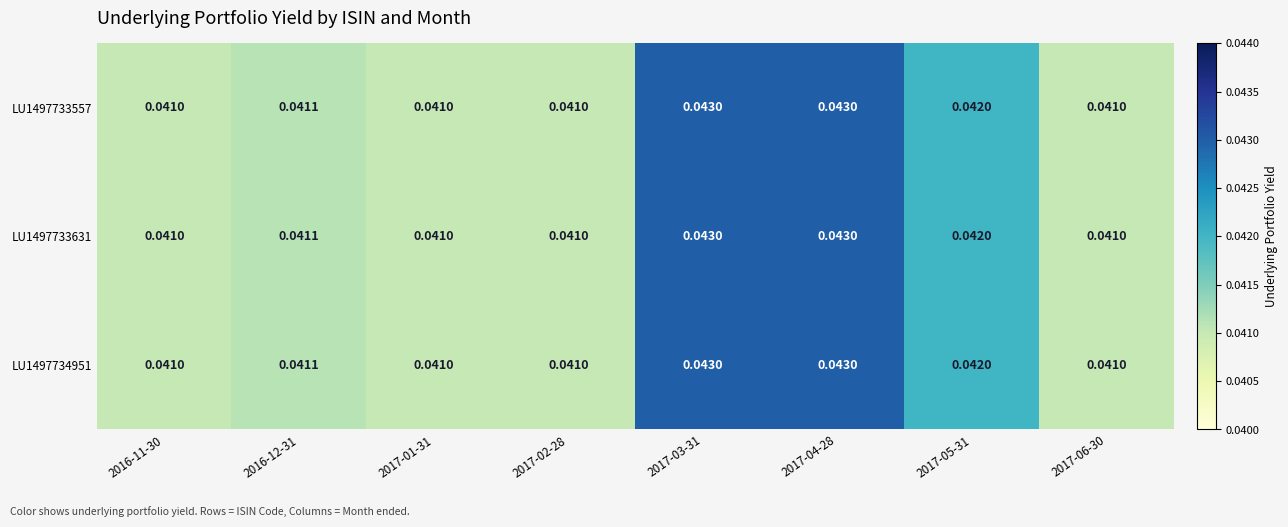

Is the value of LU1497733631 at 2017-04-28 greater than the value of LU1497733557 at 2016-12-31?

Yes